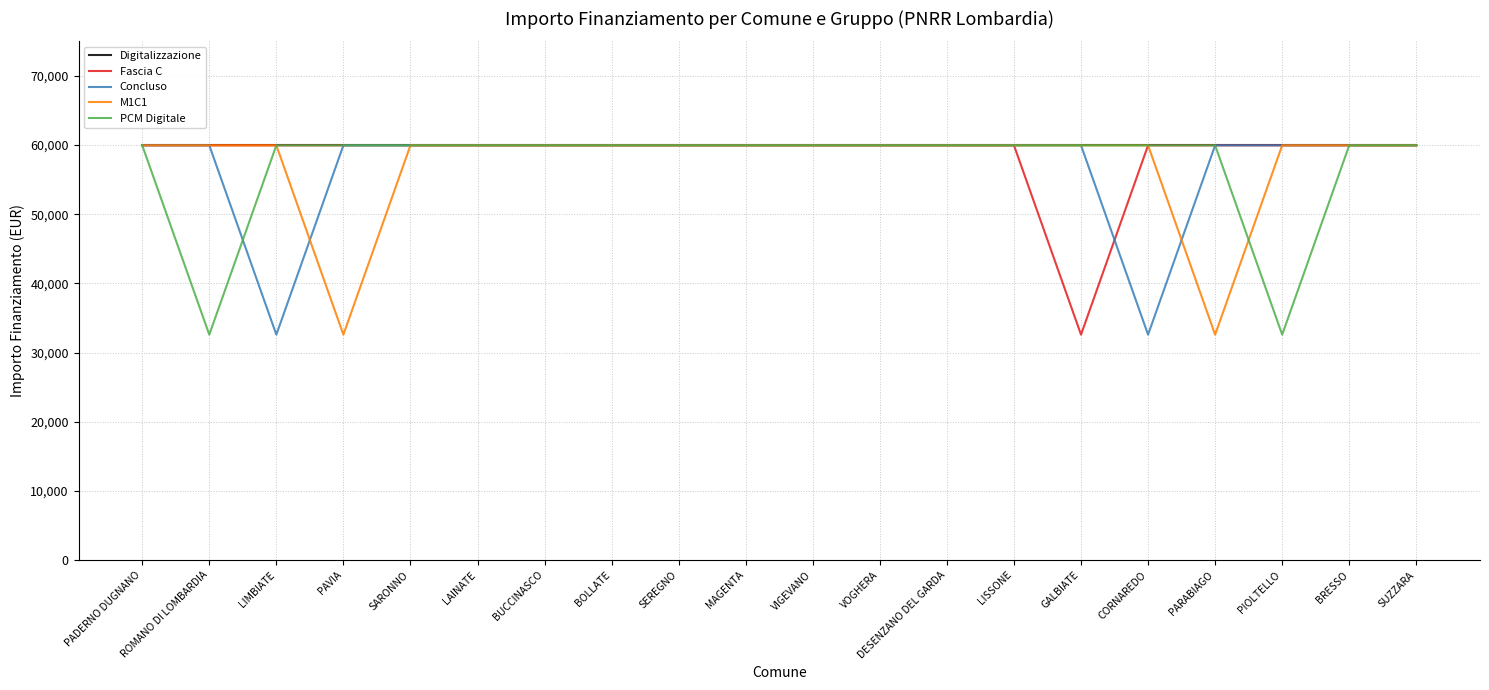

Which series changed the most between ROMANO DI LOMBARDIA and DESENZANO DEL GARDA?

PCM Digitale